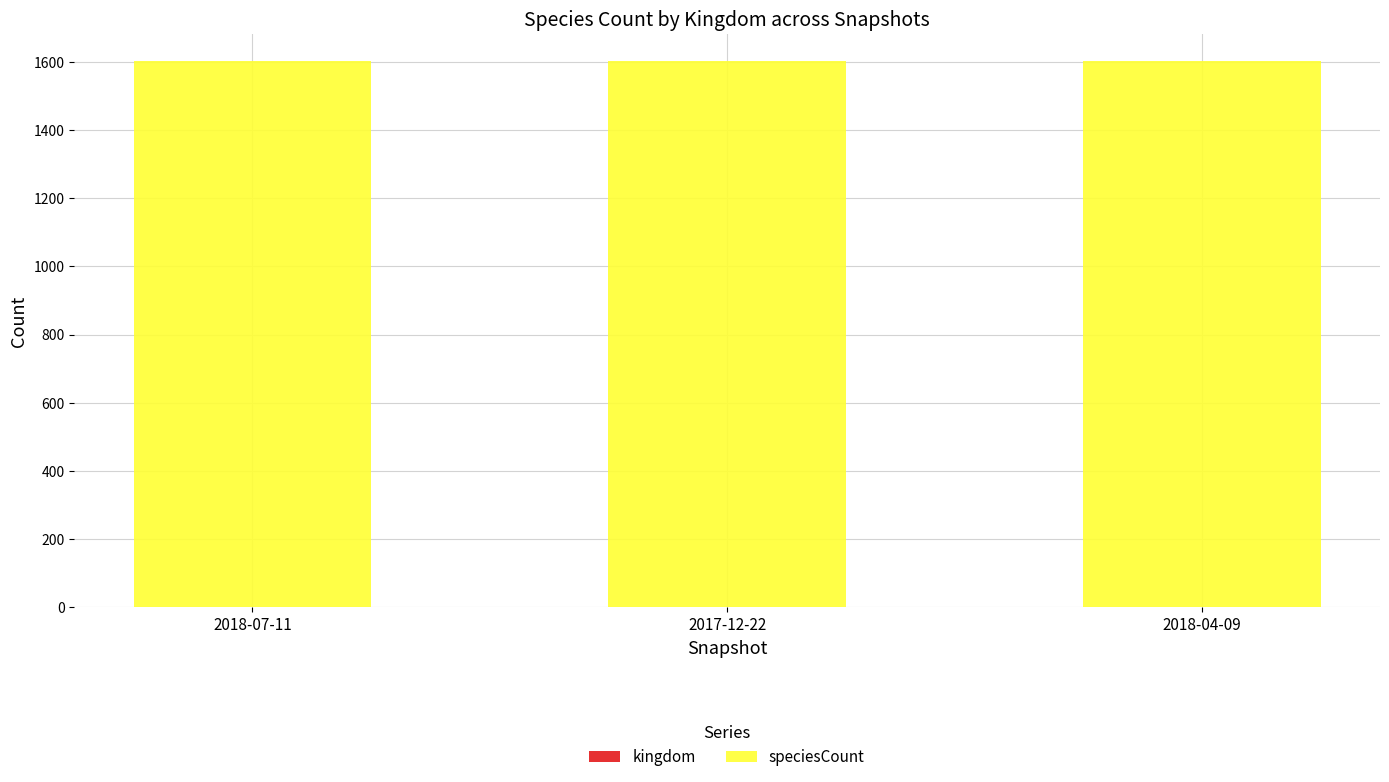

Count the number of data series in this chart.

2